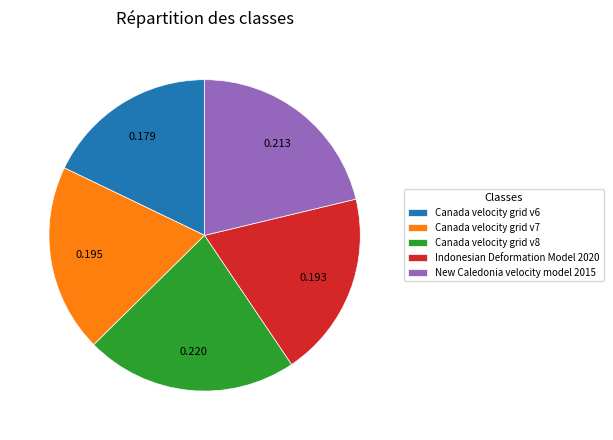

Combined, do Canada velocity grid v8 and Canada velocity grid v7 account for over 50%?

No